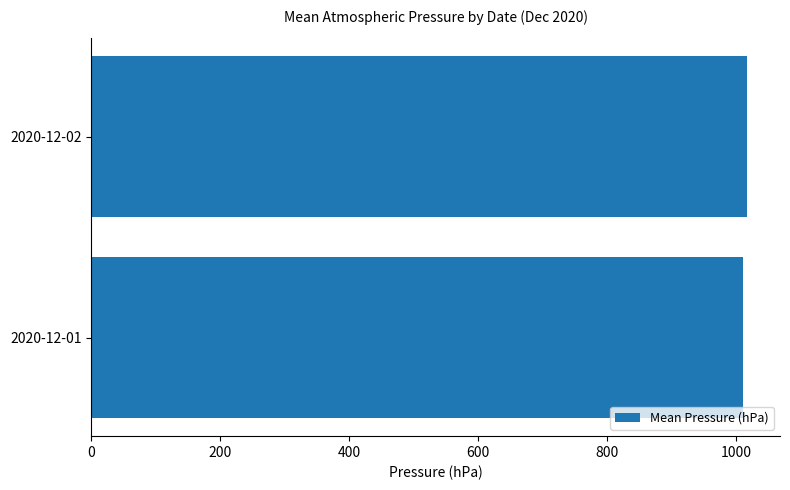

The value at 2020-12-02 is 593.8. True or false?

False